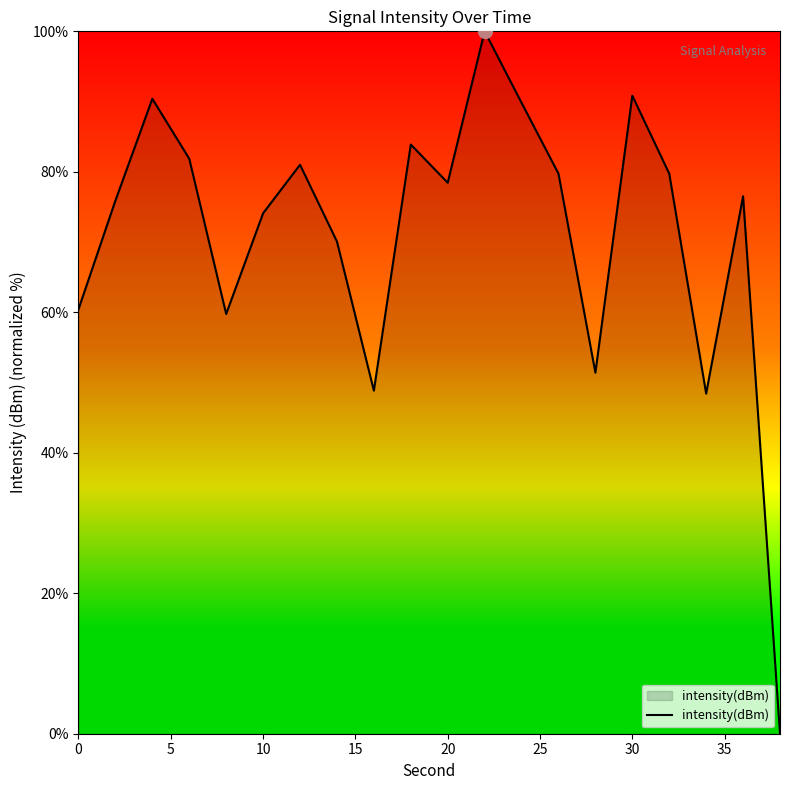

What is the maximum value shown in the chart?

100.0